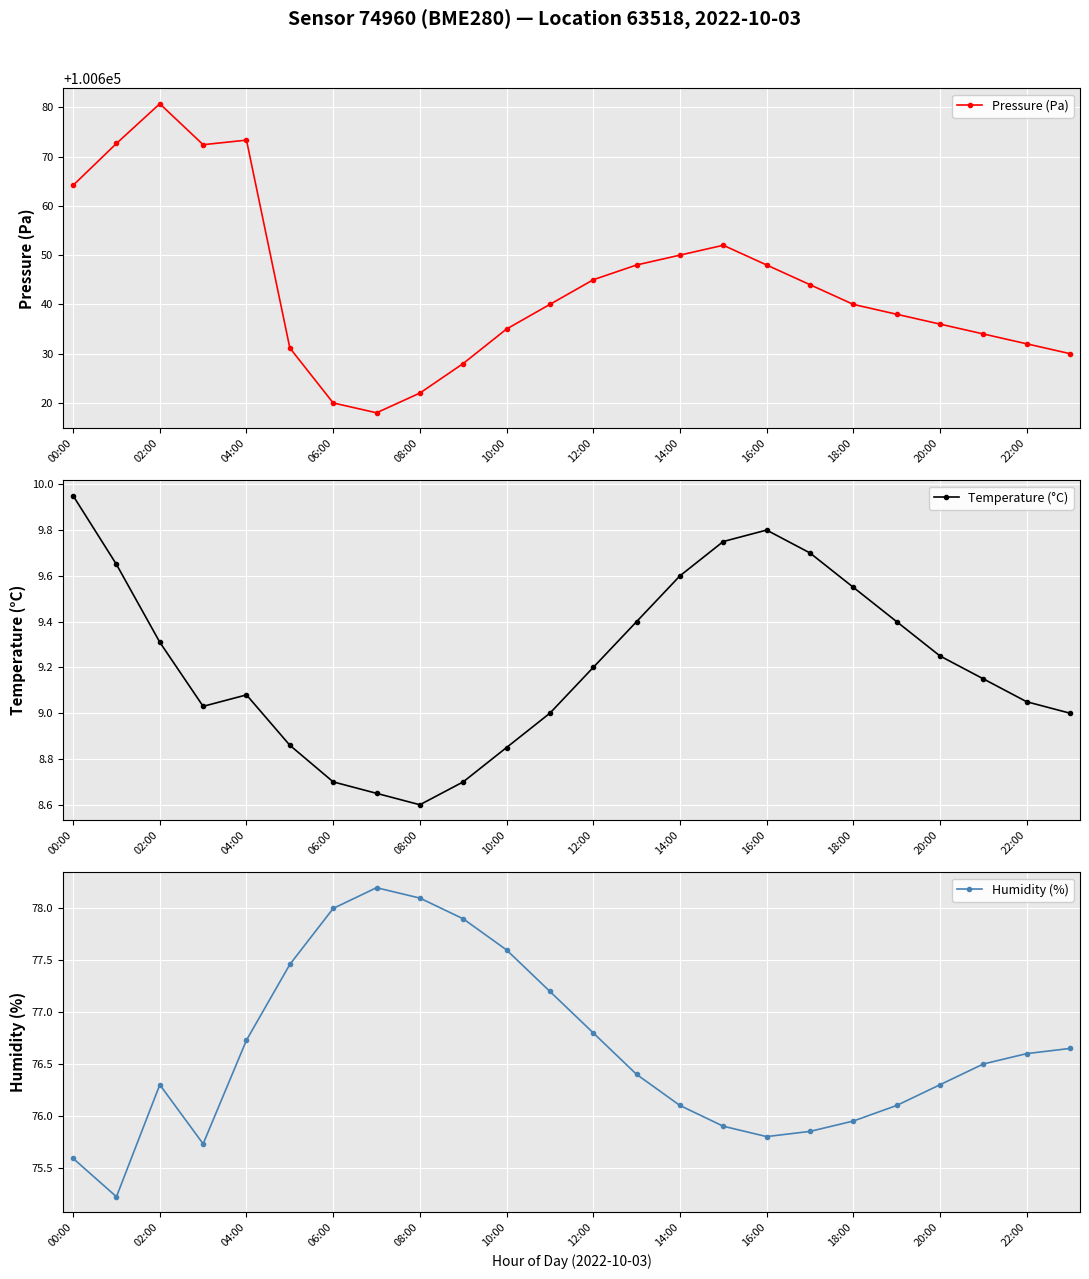

True or false: Temperature (°C) and Humidity (%) cross at least once.

False